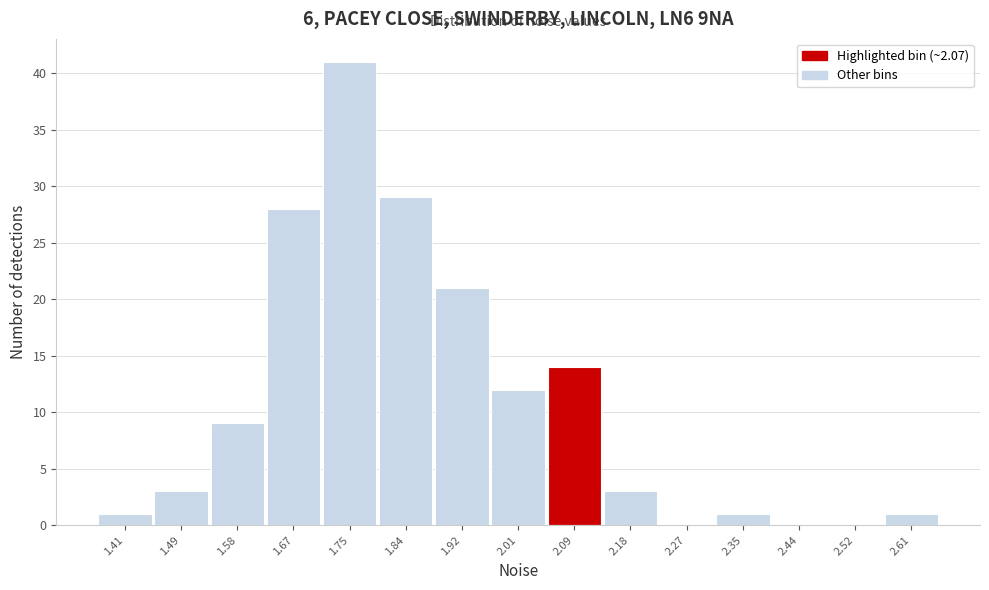

Reading left to right, list every bar in this chart as the range it spans on the x-axis followed by its height. Neither the bar edges nor the heights are printed on the chart, so give them approximately, as read against the axes.

1.37 to 1.45: 1
1.45 to 1.54: 3
1.54 to 1.62: 9
1.62 to 1.71: 28
1.71 to 1.79: 41
1.79 to 1.88: 29
1.88 to 1.97: 21
1.97 to 2.05: 12
2.05 to 2.14: 14
2.14 to 2.22: 3
2.22 to 2.31: 0
2.31 to 2.39: 1
2.39 to 2.48: 0
2.48 to 2.57: 0
2.57 to 2.65: 1